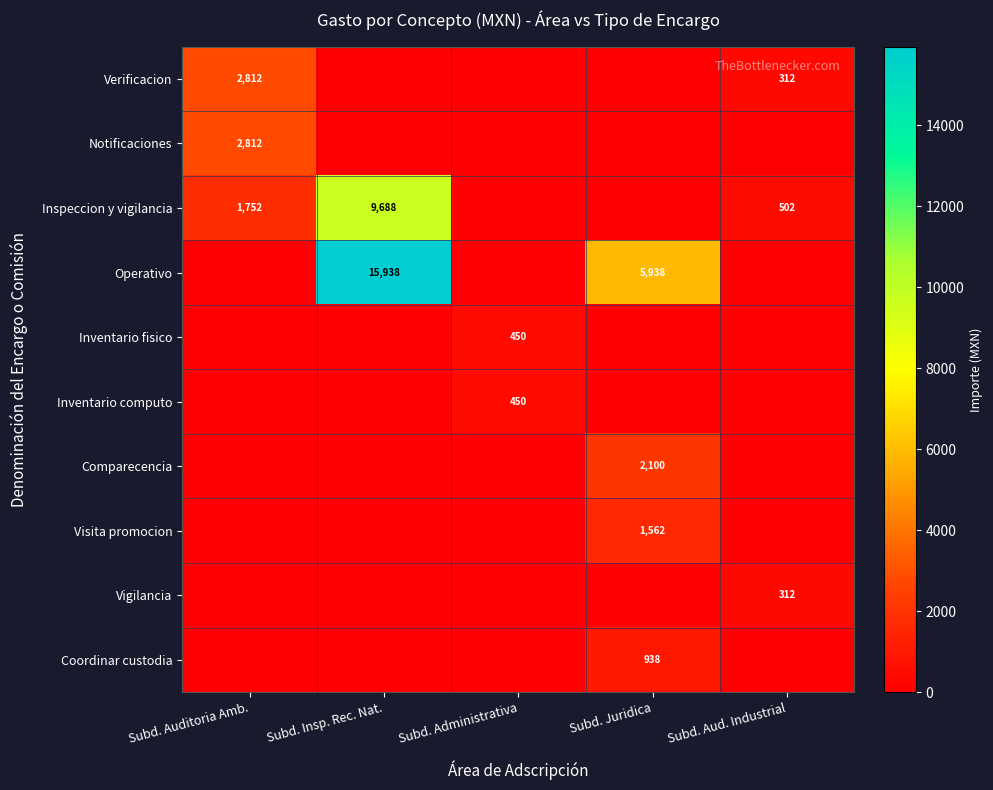

Is it true that Coordinar custodia equals 938 at Subd. Juridica?

True